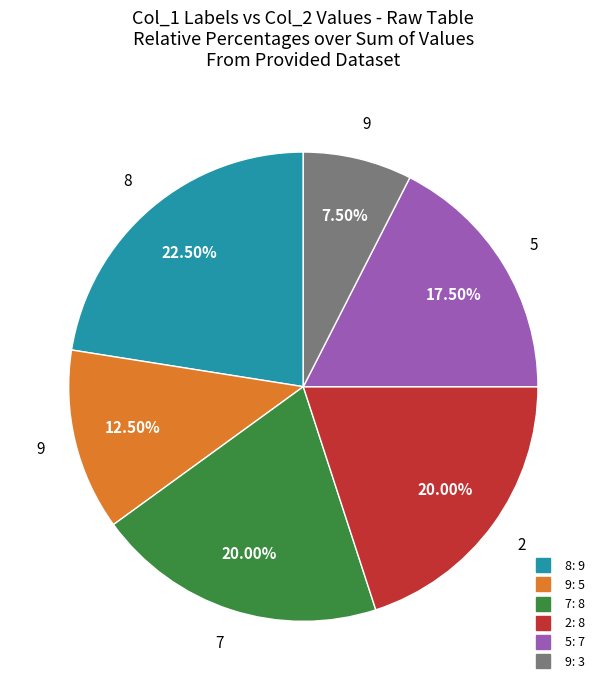

Does any single category account for the majority?

No